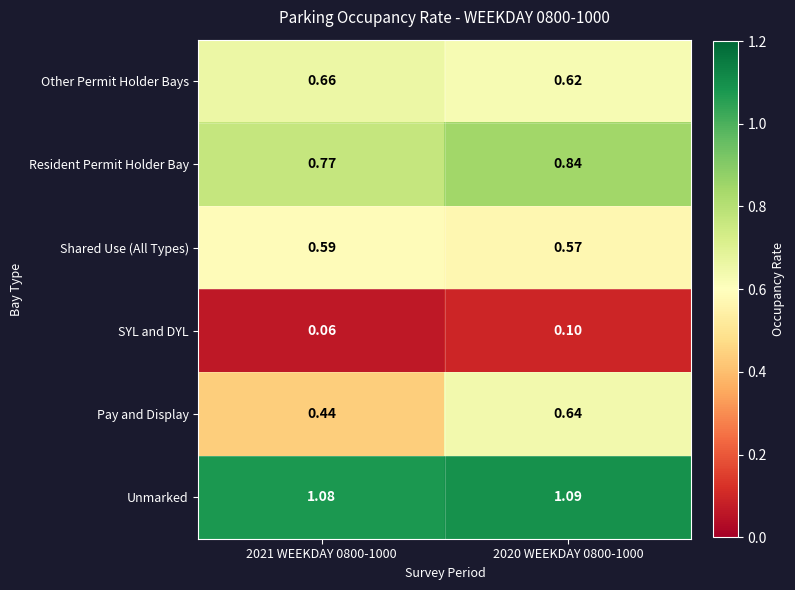

Which series has the largest total across all categories?

Unmarked